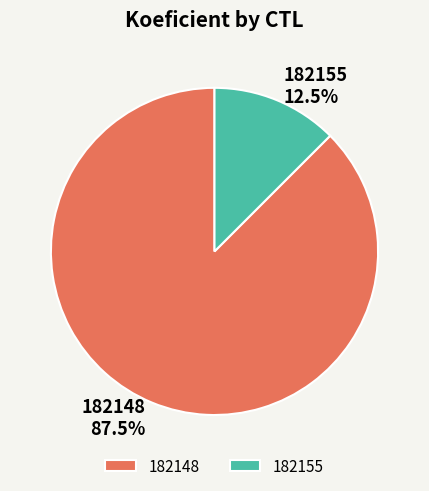

What is the majority slice?

182148